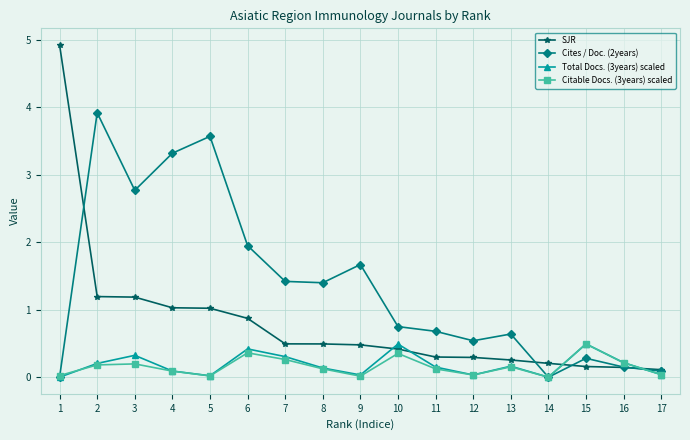

True or false: Cites / Doc. (2years) has a value of 1.4 at 7.

True